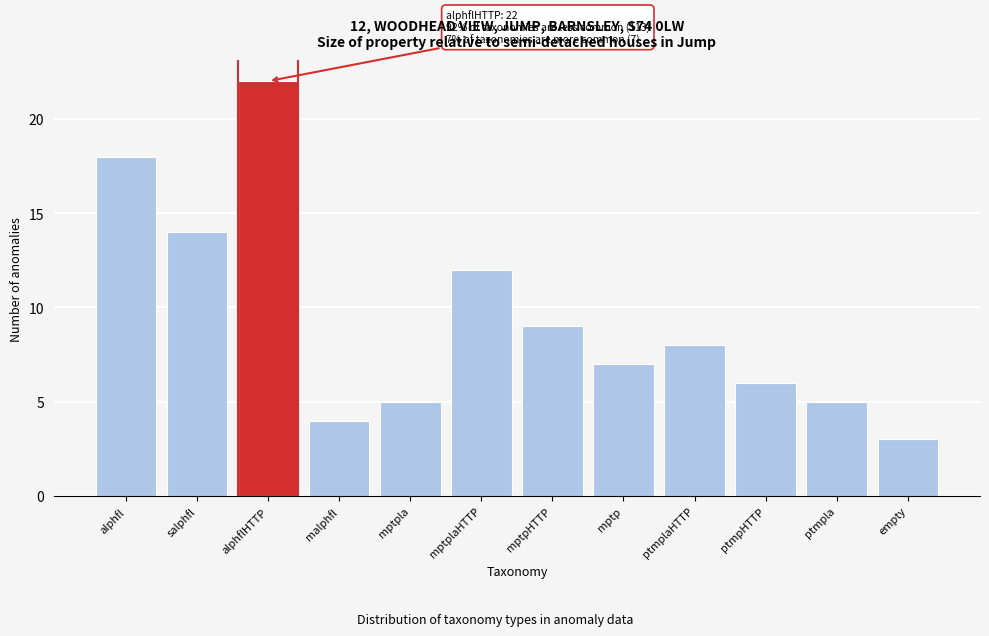

Reading left to right, what are all the values shown in this chart?

alphfl=18	salphfl=14	alphflHTTP=22	malphfl=4	mptpla=5	mptplaHTTP=12	mptpHTTP=9	mptp=7	ptmplaHTTP=8	ptmpHTTP=6	ptmpla=5	empty=3